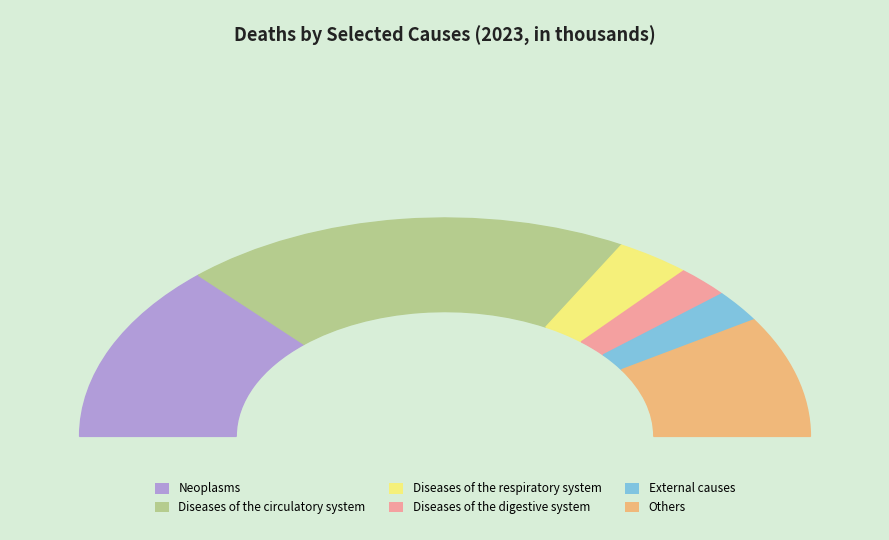

Which slice is the largest?

Diseases of the circulatory system